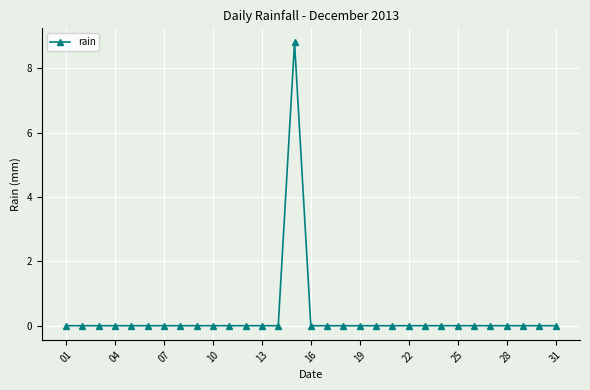

What is the sum of all values?

8.8